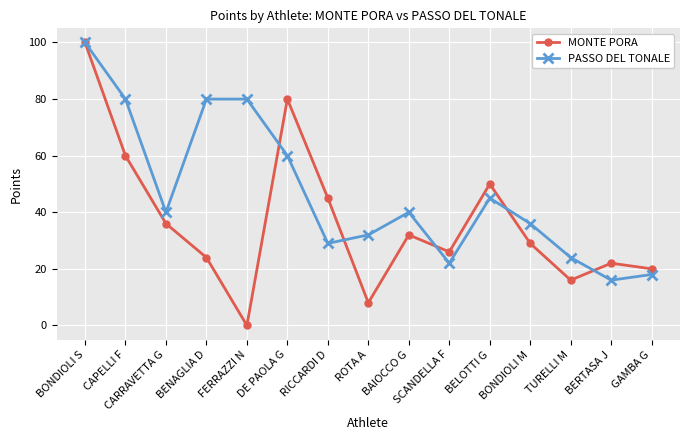

Is it true that PASSO DEL TONALE equals 60 at DE PAOLA G?

True